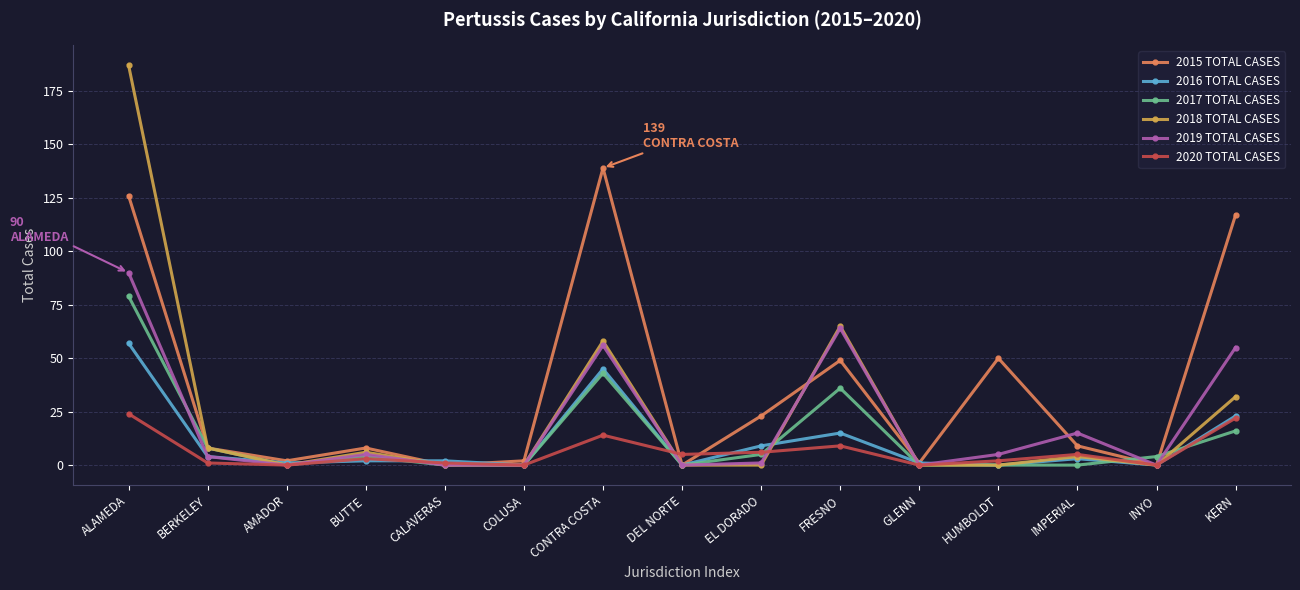

True or false: 2015 TOTAL CASES has a value of 126 at ALAMEDA.

True